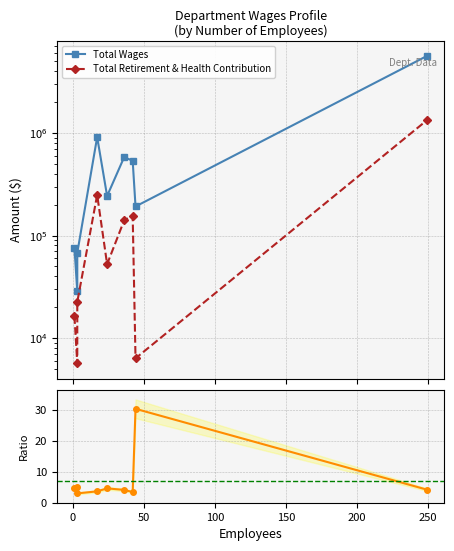

What is the total value across all series at 0?

34149.0